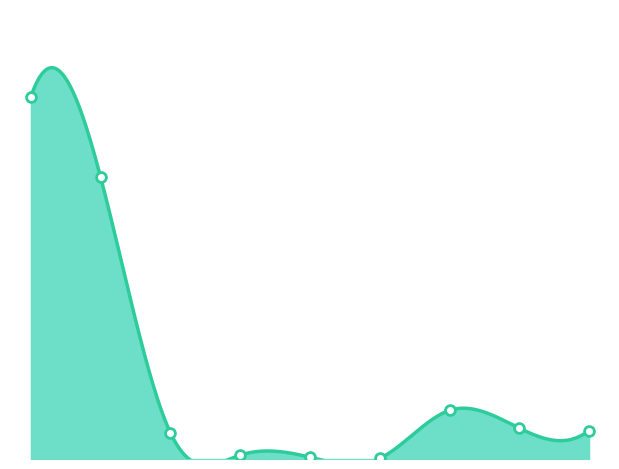

Approximately how many times larger is the value at 1 compared to 2?

10.8